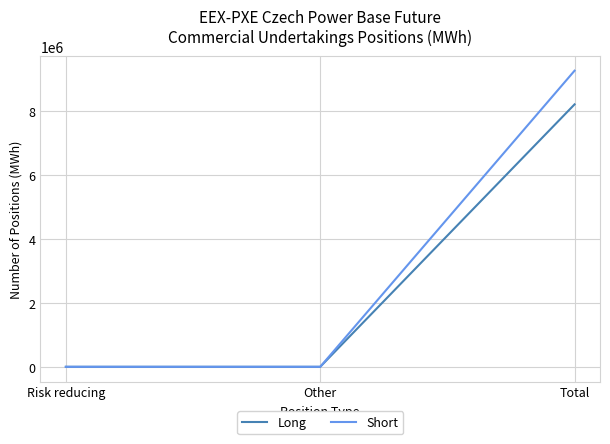

How many Short values are between 0 and 9255381?

3